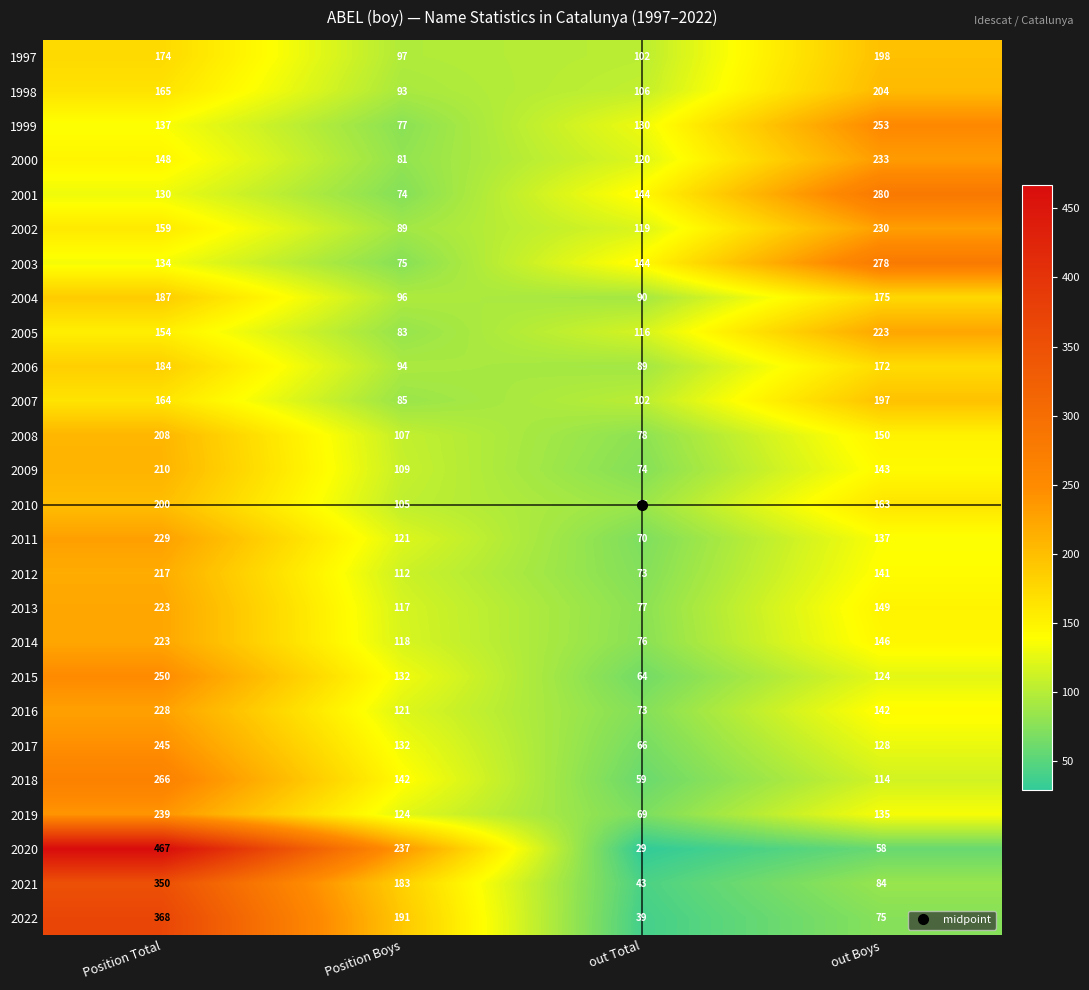

What is the minimum value shown in the chart?

29